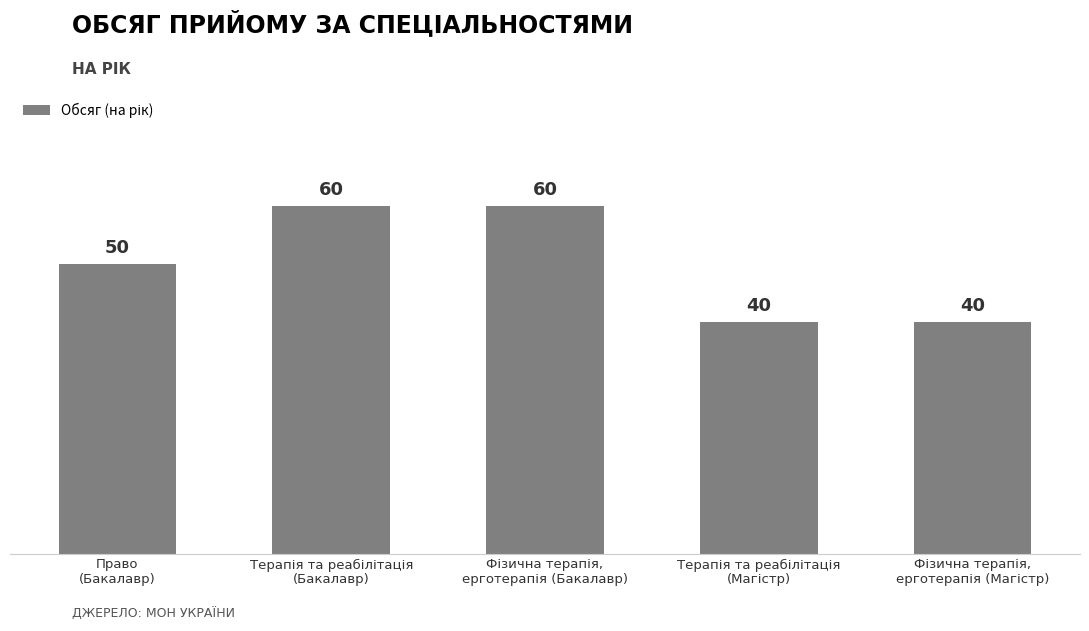

Where is the data nearest to the value 50?

Право
(Бакалавр)